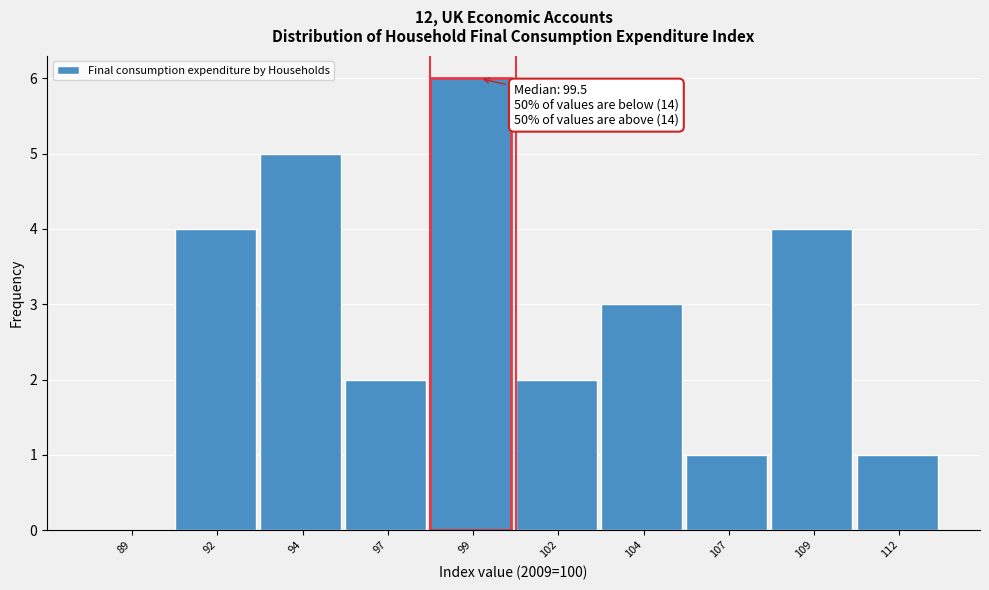

Over which range of the x-axis is the bar tallest?

98.0 to 100.5